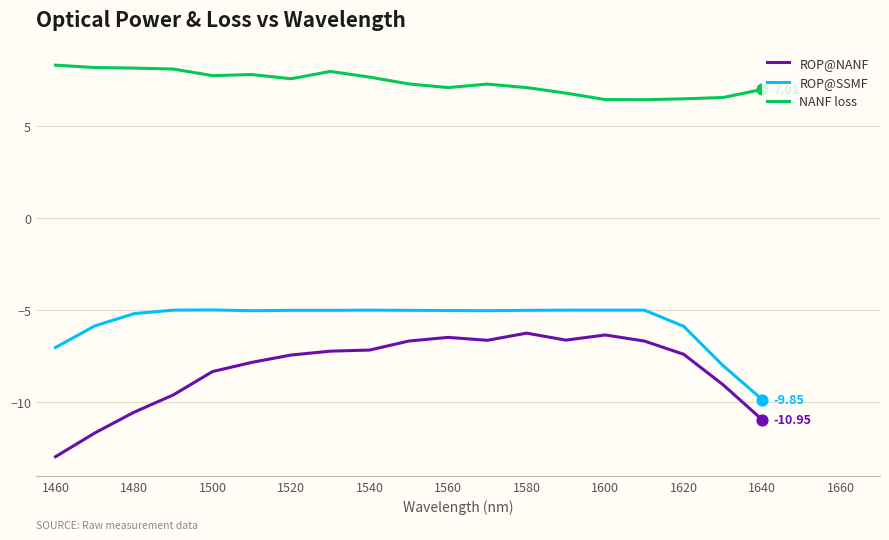

What are all the series names shown in the legend?

ROP@NANF, ROP@SSMF, NANF loss